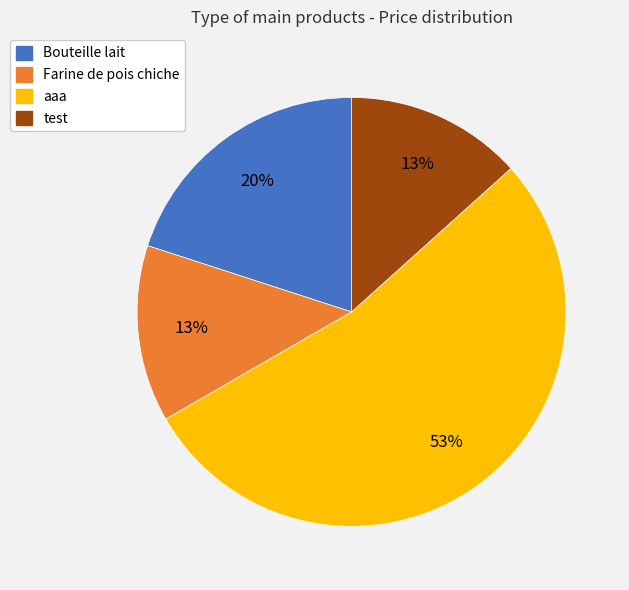

What is the ratio of the value at Bouteille lait to the value at aaa?

0.4